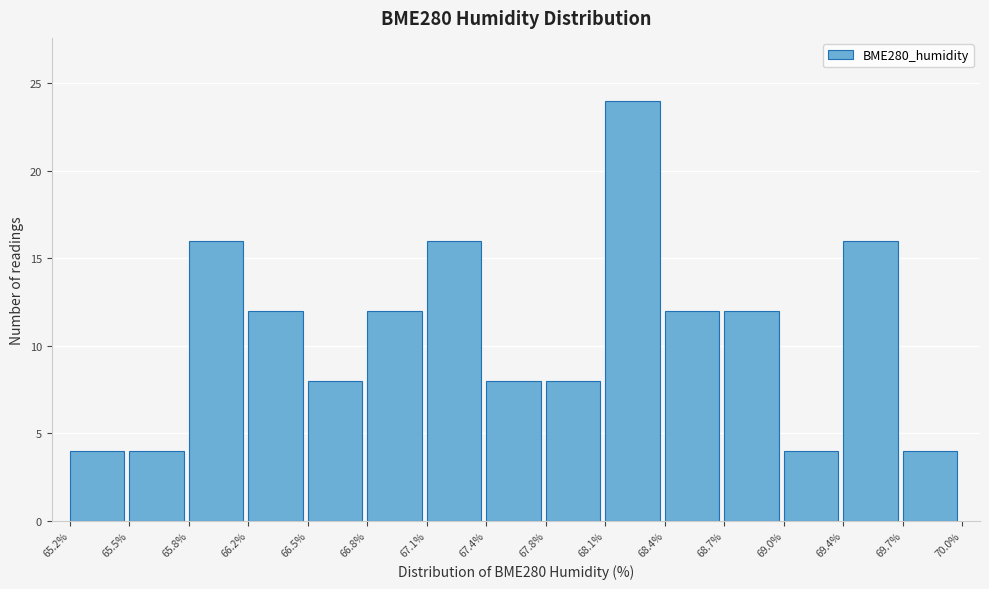

What is the height of the bar covering 67.4% to 67.8% on the x-axis? The values are not printed on the chart, so give them approximately, as read against the axis.

8